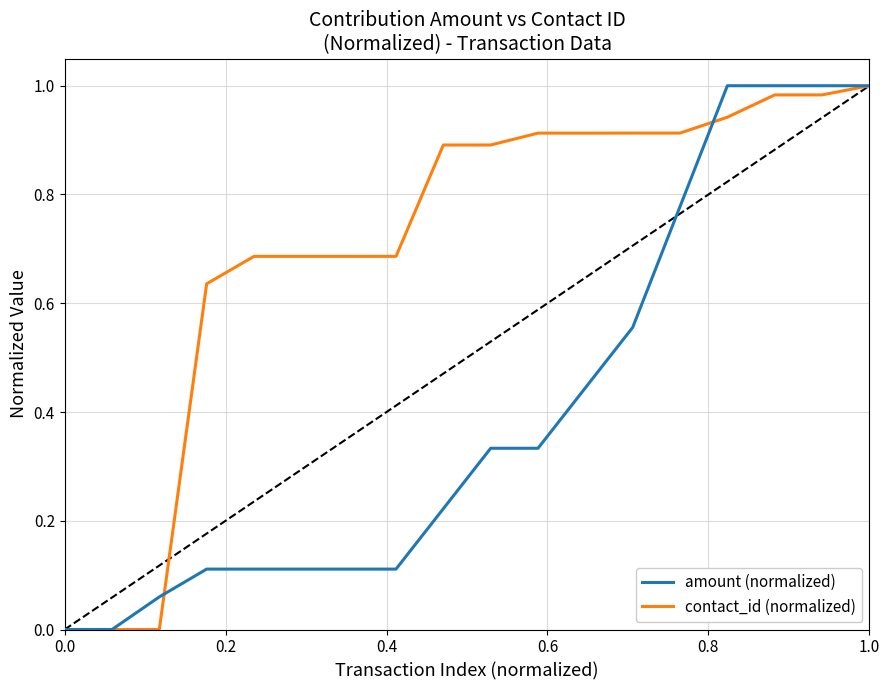

List the series in order of their overall mean, lowest first.

amount (normalized), contact_id (normalized)